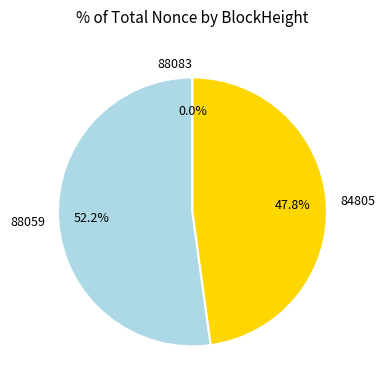

Is the sum of 88059 and 84805 greater than half?

Yes